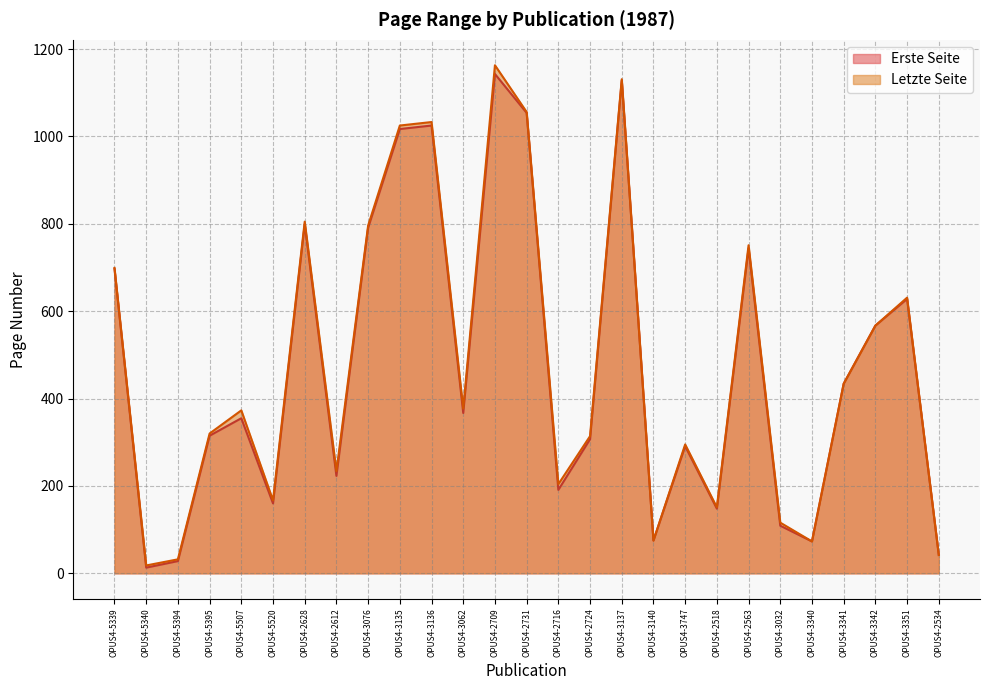

Read the Letzte Seite value at OPUS4-3135.

1025